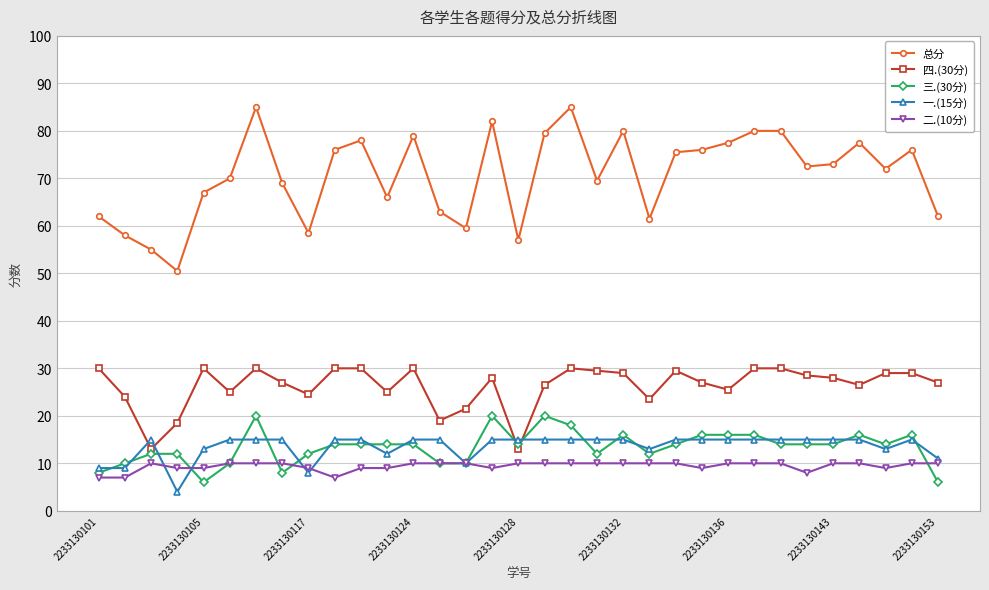

True or false: 总分 and 二.(10分) cross at least once.

False